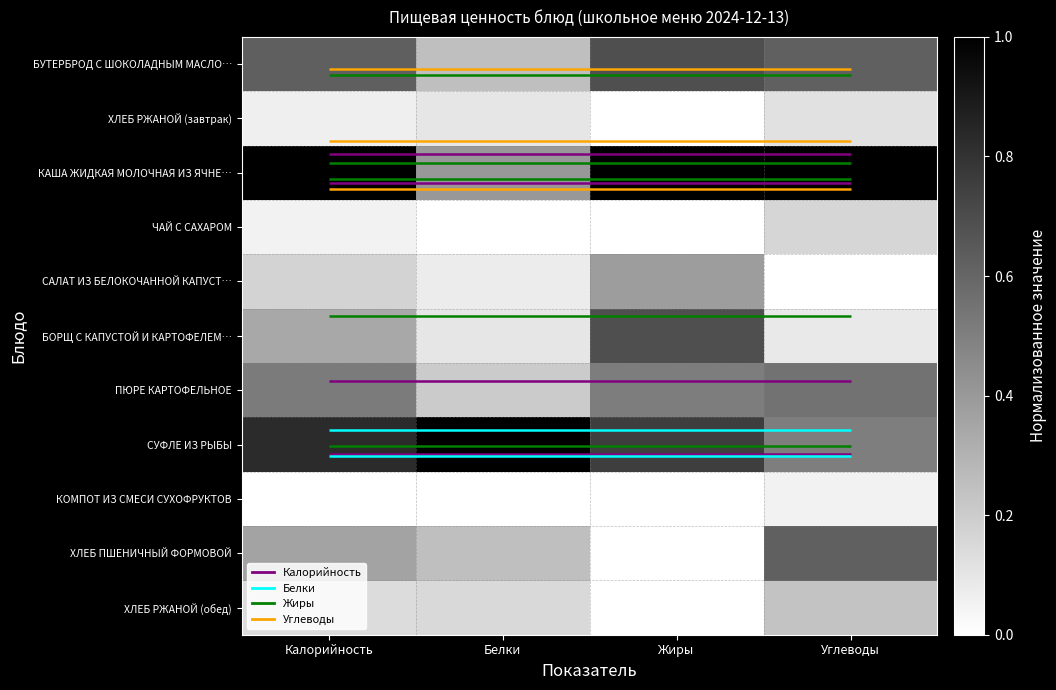

True or false: БОРЩ С КАПУСТОЙ И КАРТОФЕЛЕМ… has a value of 0.2 at Жиры.

False